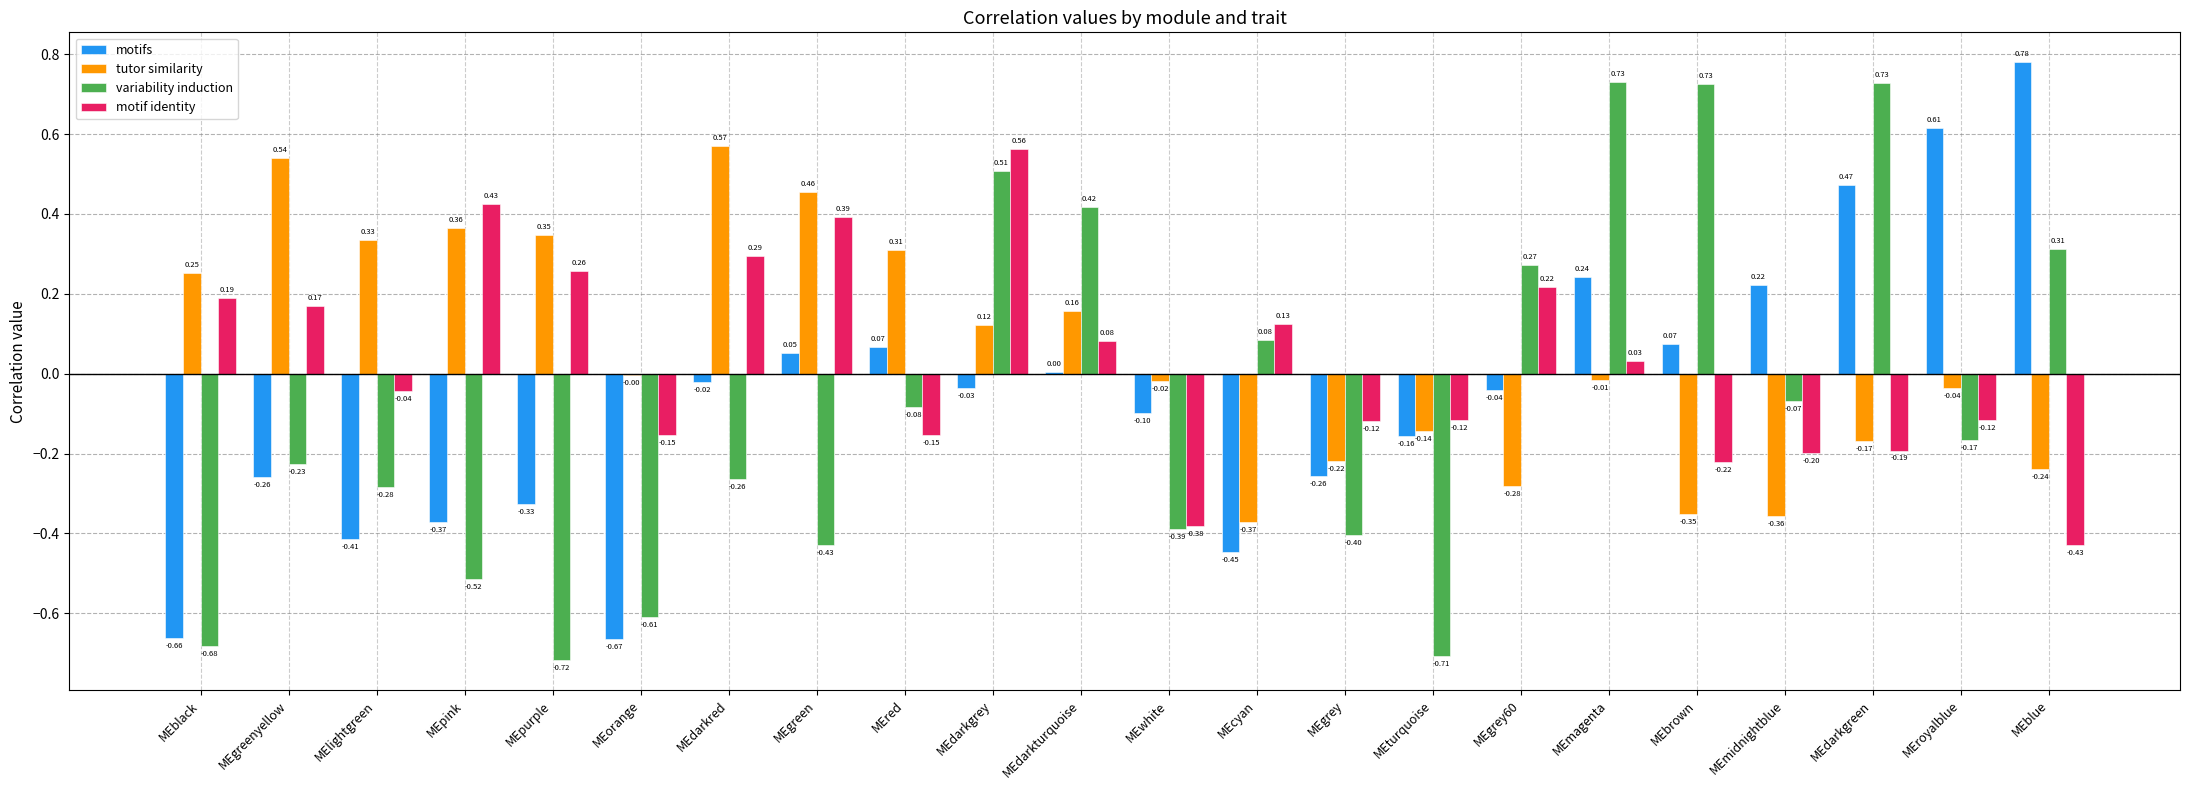

How many positive values does the variability induction series have?

8